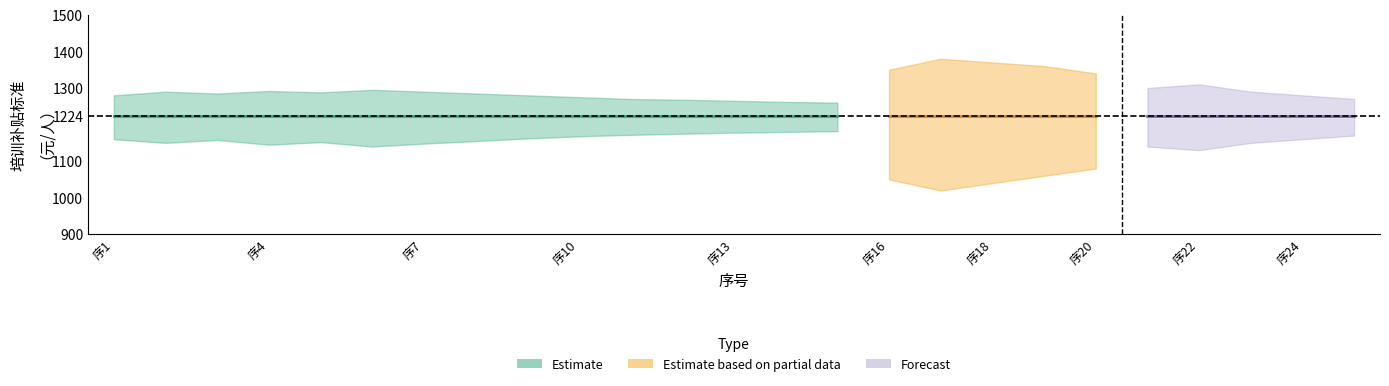

At which category is the sum across all series the highest?

1